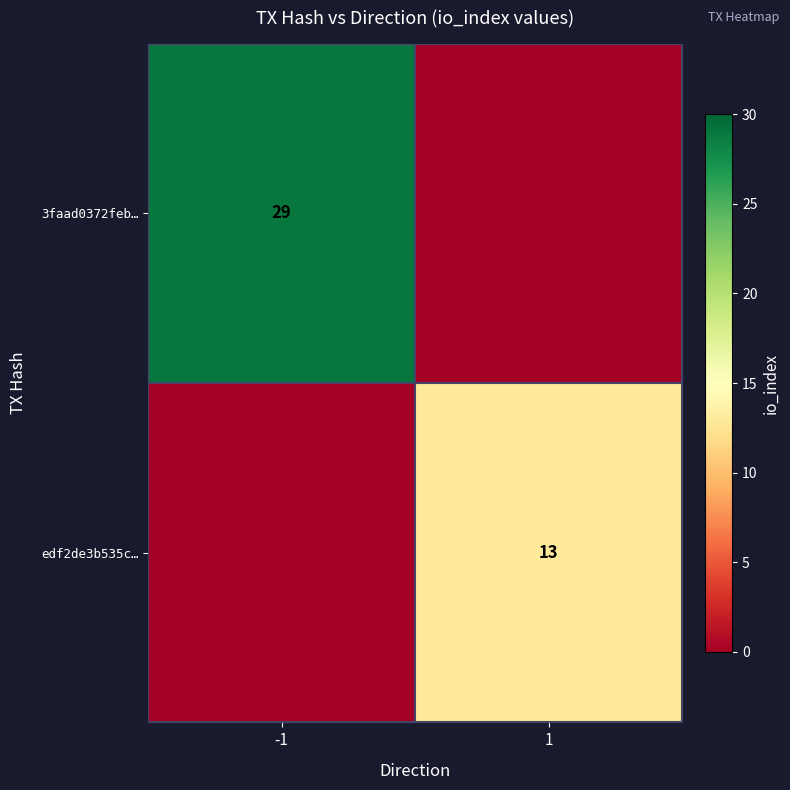

The edf2de3b535c… series shows 9 at 1. True or false?

False